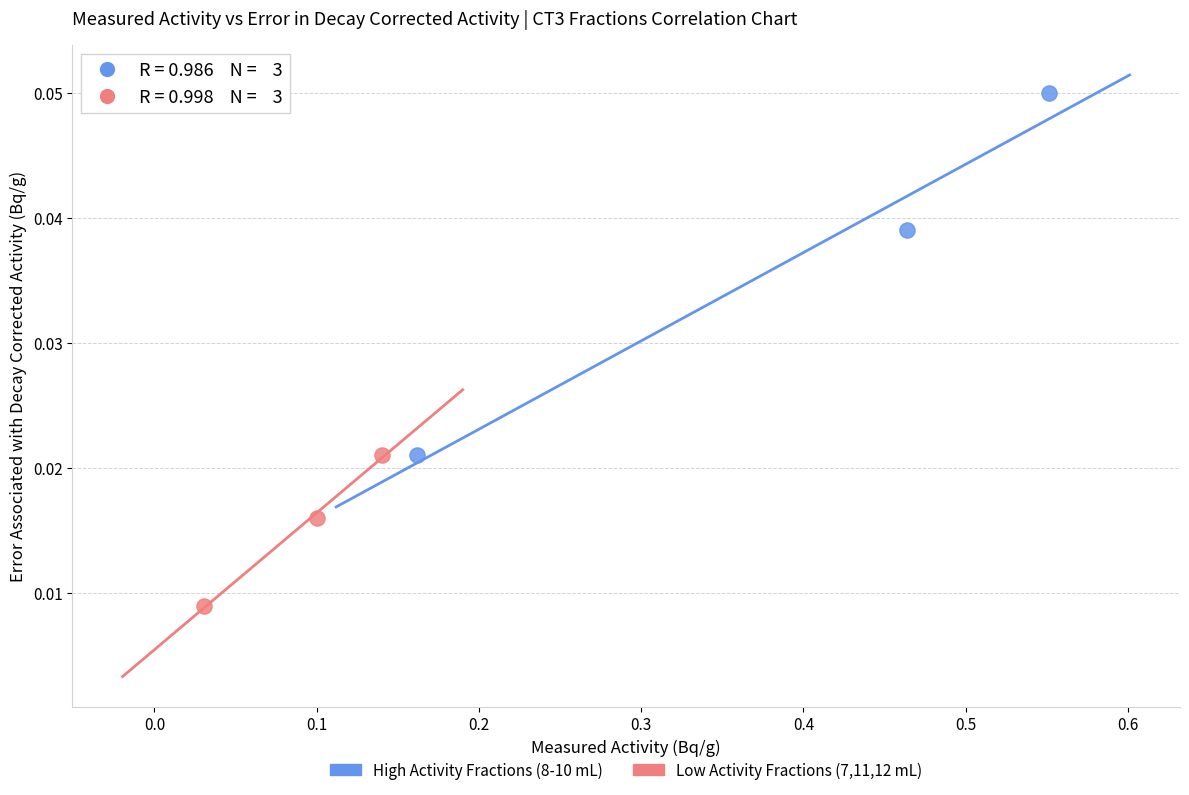

Which series reaches the maximum Y coordinate?

High Activity Fractions (8-10 mL)